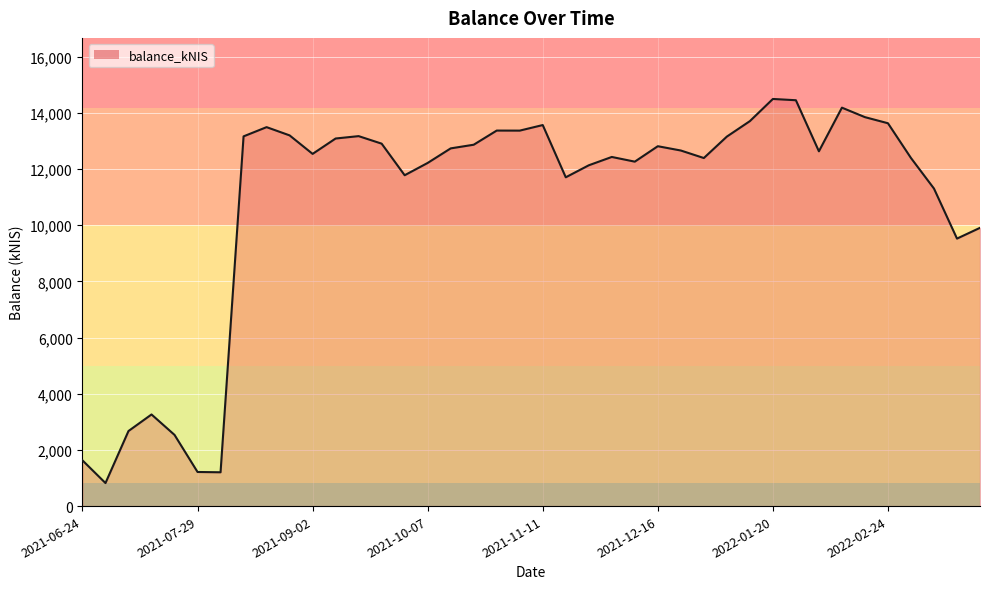

What is the average value?

10859.9